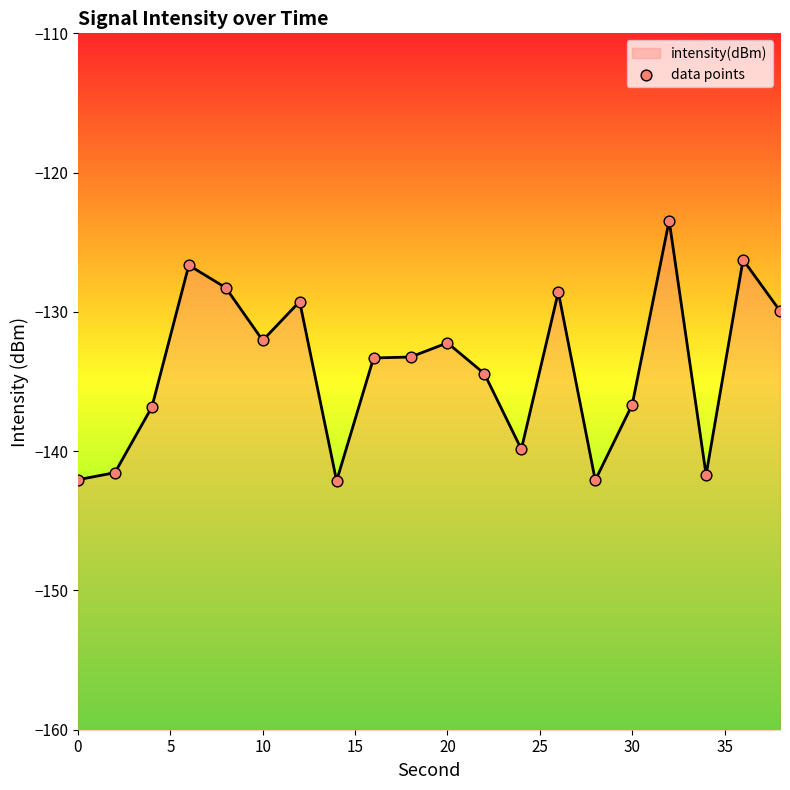

What are all the series names shown in the legend?

intensity(dBm), data points